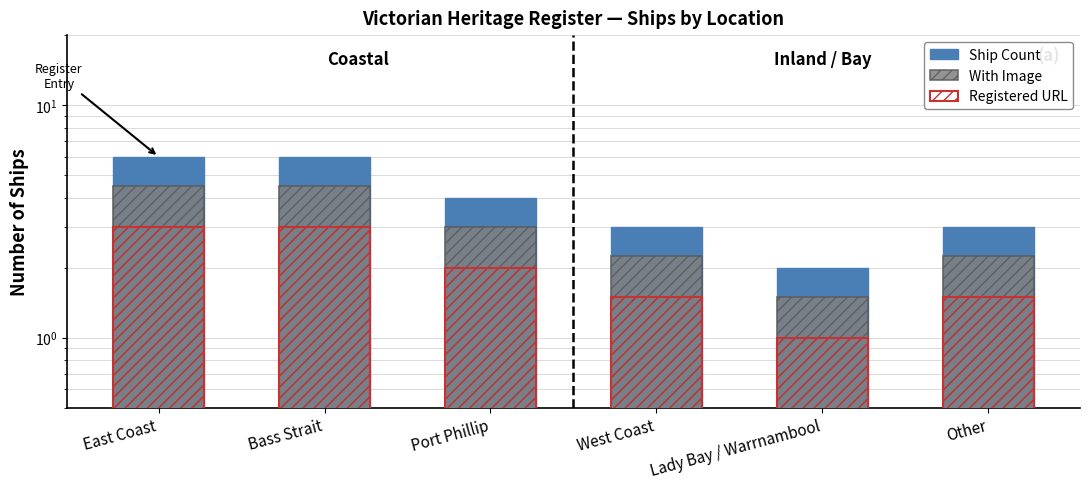

Count the Ship Count values in the range 3 to 6.

5